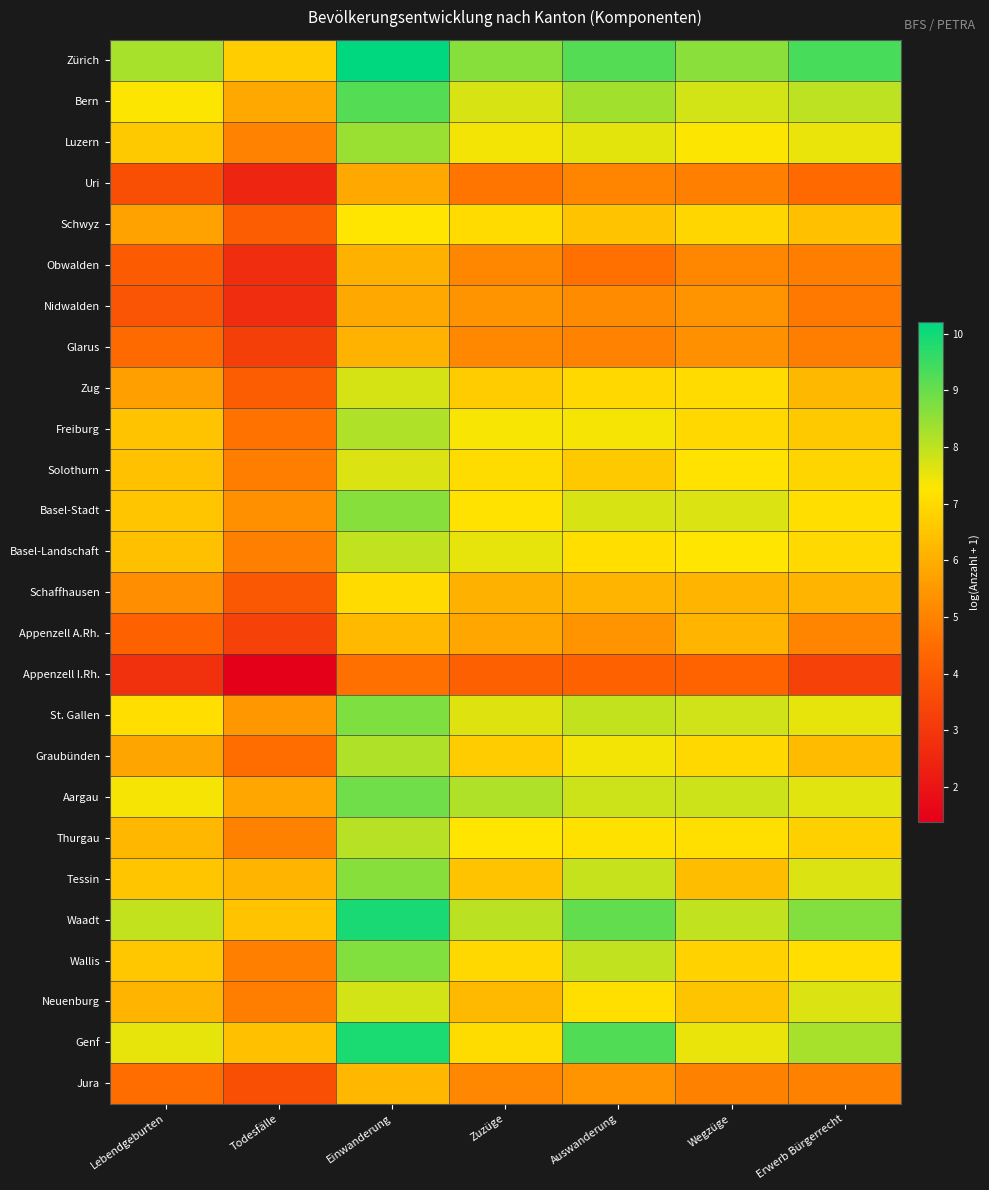

What is the minimum value shown in the chart?

1.4